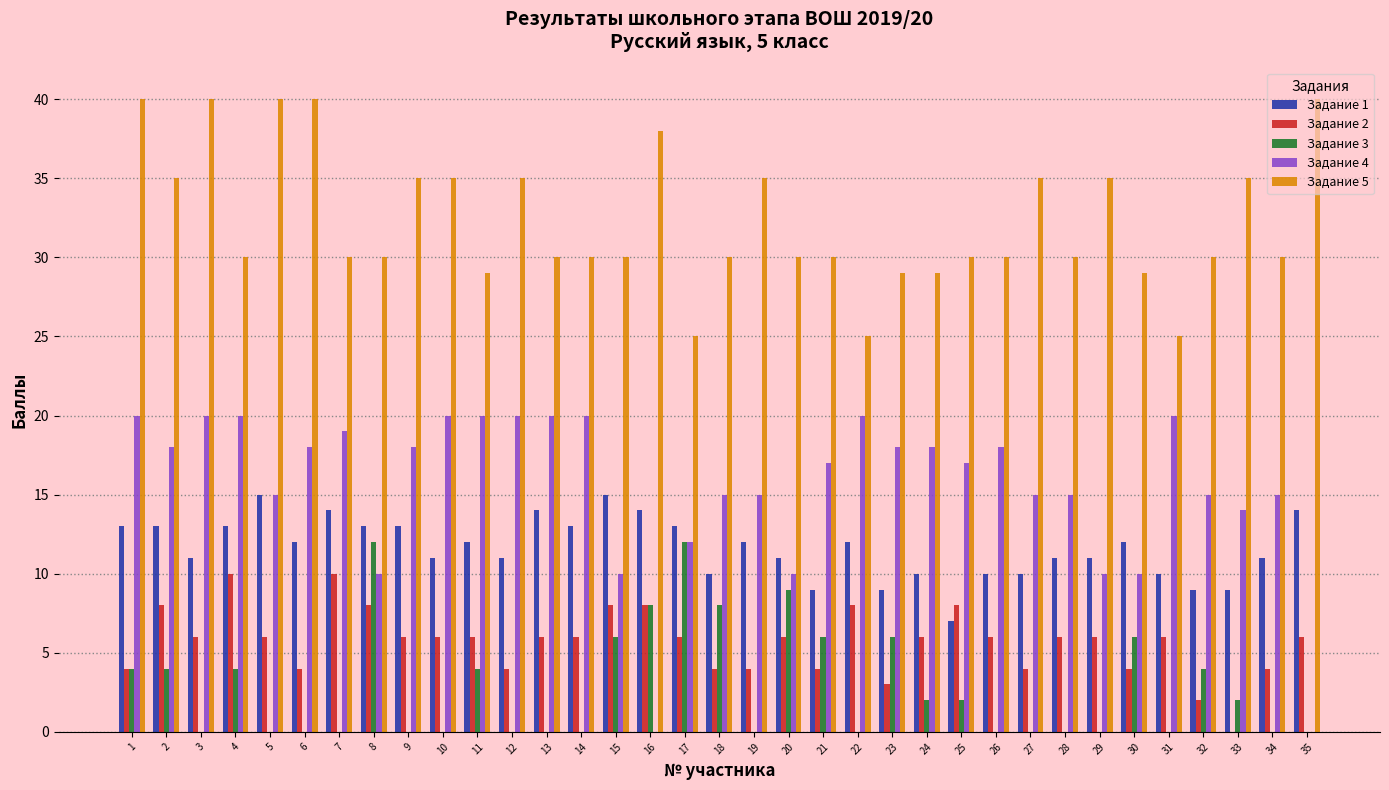

Is the value of Задание 4 at 23 greater than the value of Задание 5 at 22?

No